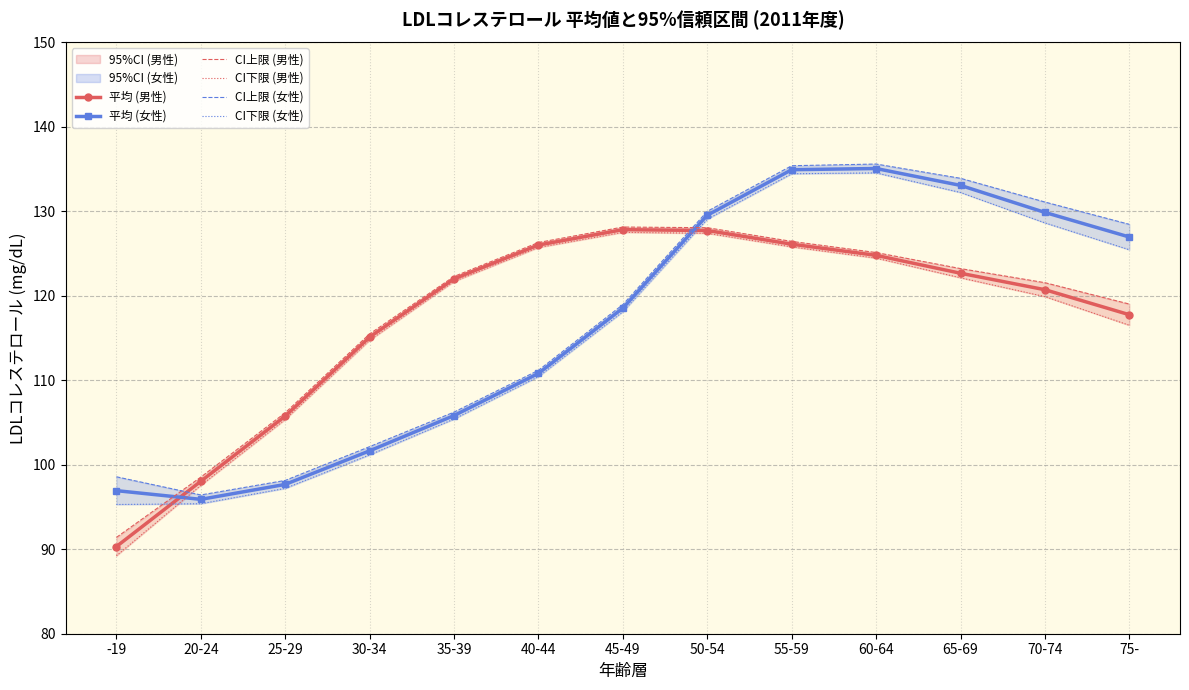

Between 50-54 and 60-64, which series saw the biggest shift?

CI上限 (女性)